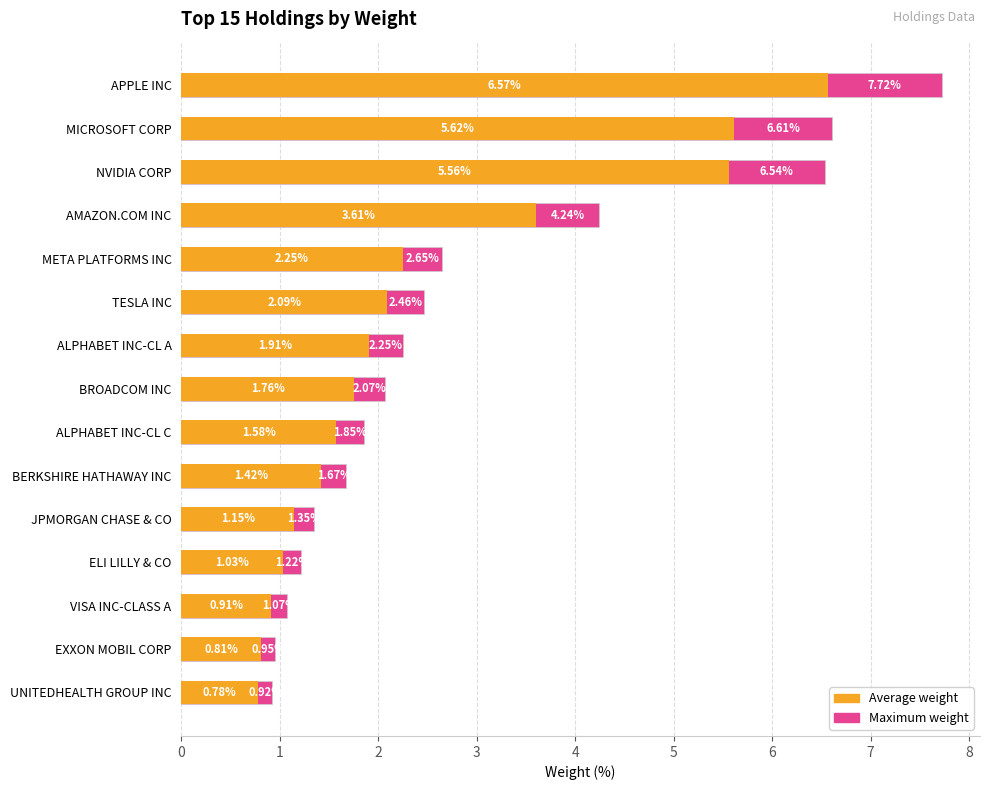

What is the maximum value for Maximum weight?

7.7